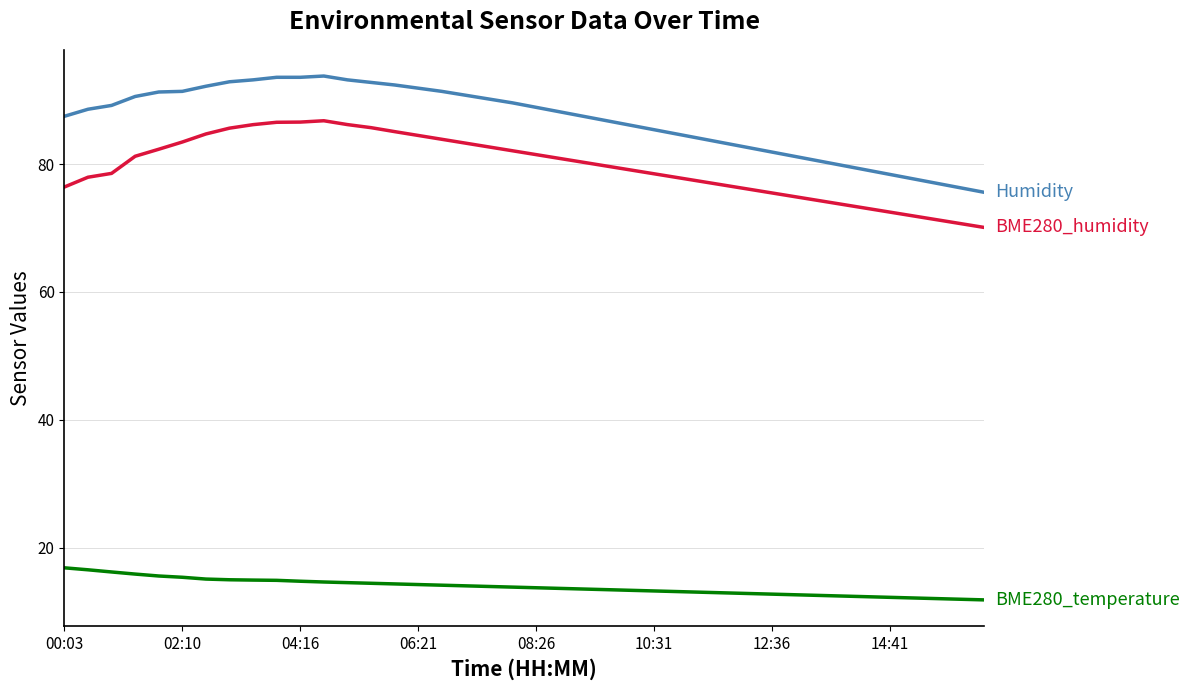

What is the maximum value shown in the chart?

93.8